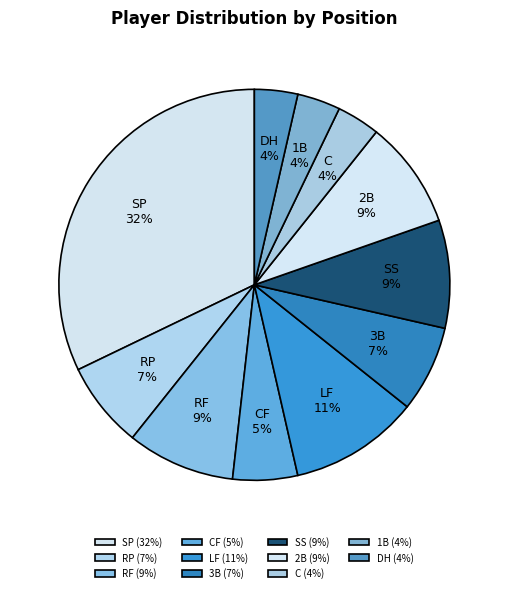

Count the number of slices in the pie.

11